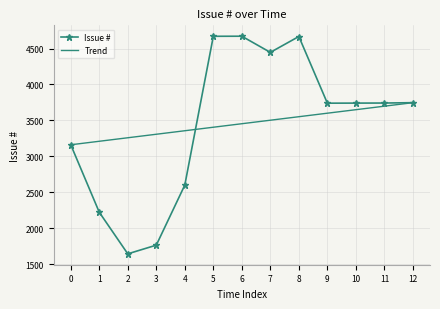

At which category does Issue # reach its first local valley?

2